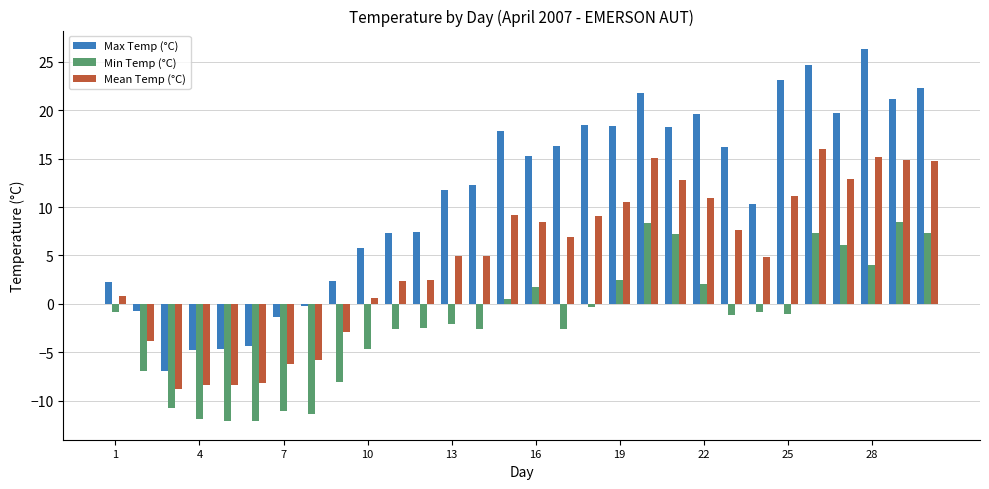

Which series has the widest spread of values?

Max Temp (°C)